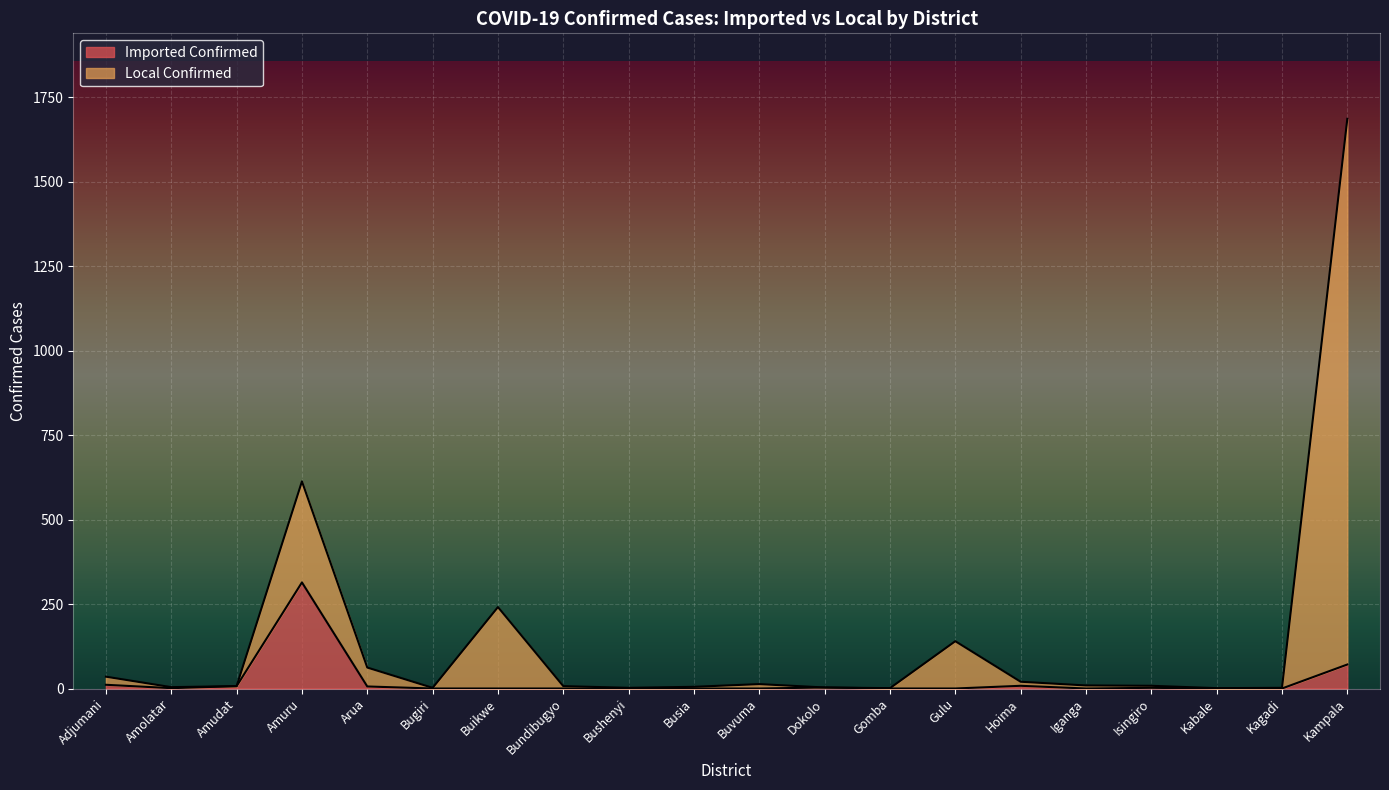

After their last crossing, which series has the higher values: Local Confirmed or Imported Confirmed?

Local Confirmed